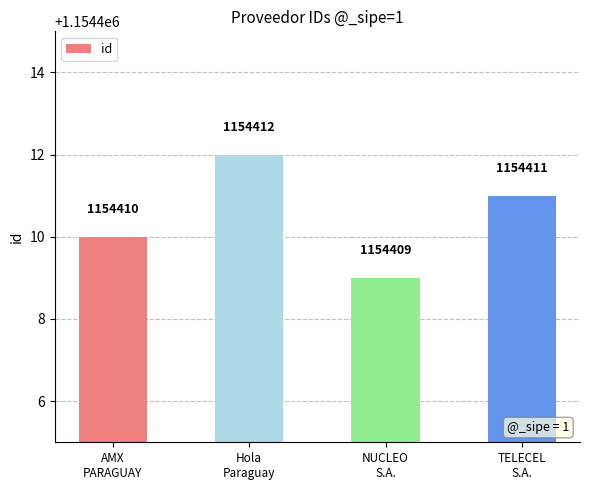

Reading left to right, transcribe all the data shown in this chart.

AMX
PARAGUAY=1154410	Hola
Paraguay=1154412	NUCLEO
S.A.=1154409	TELECEL
S.A.=1154411